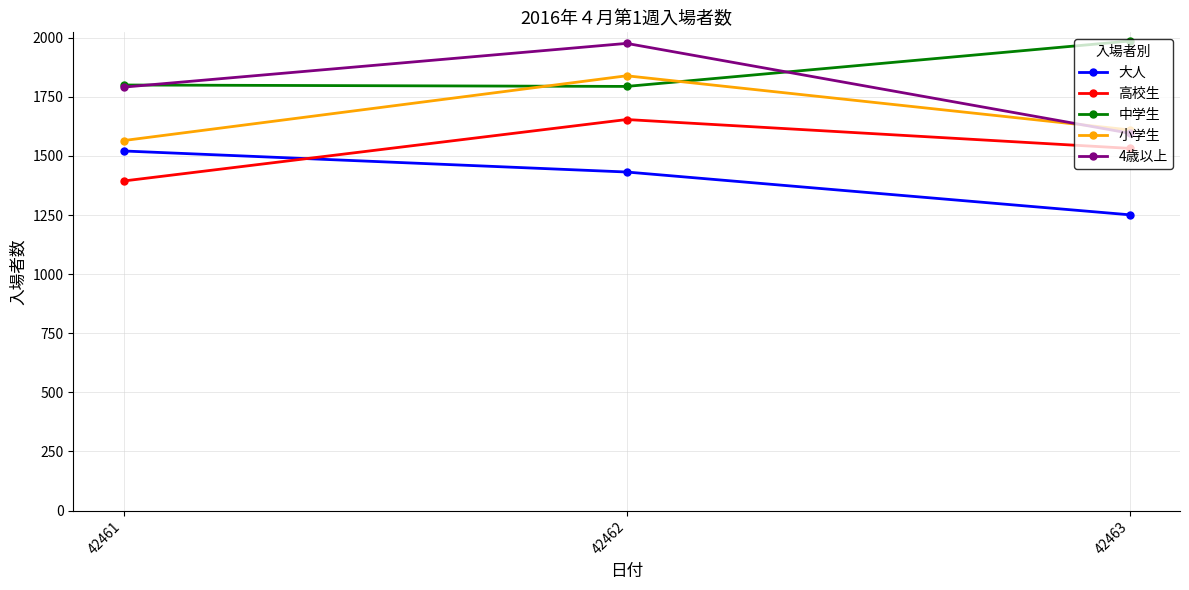

What is the approximate value of 4歳以上 at 42462, to the nearest 10?

1980